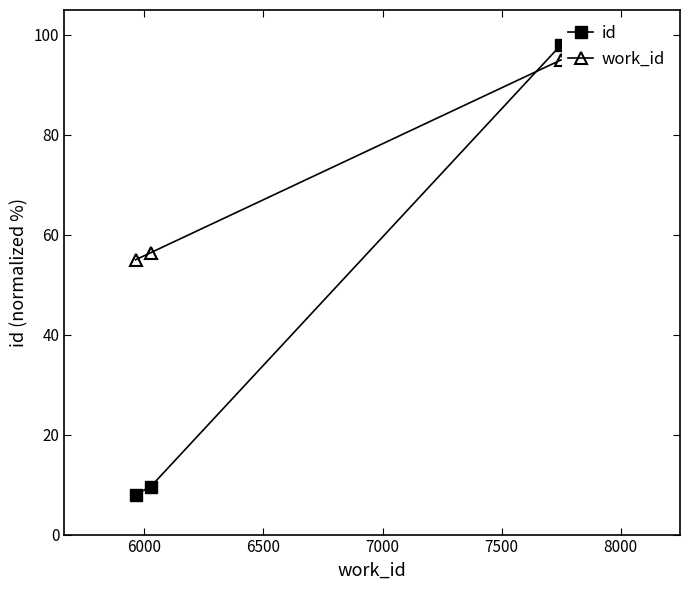

Which series has the largest total across all categories?

work_id